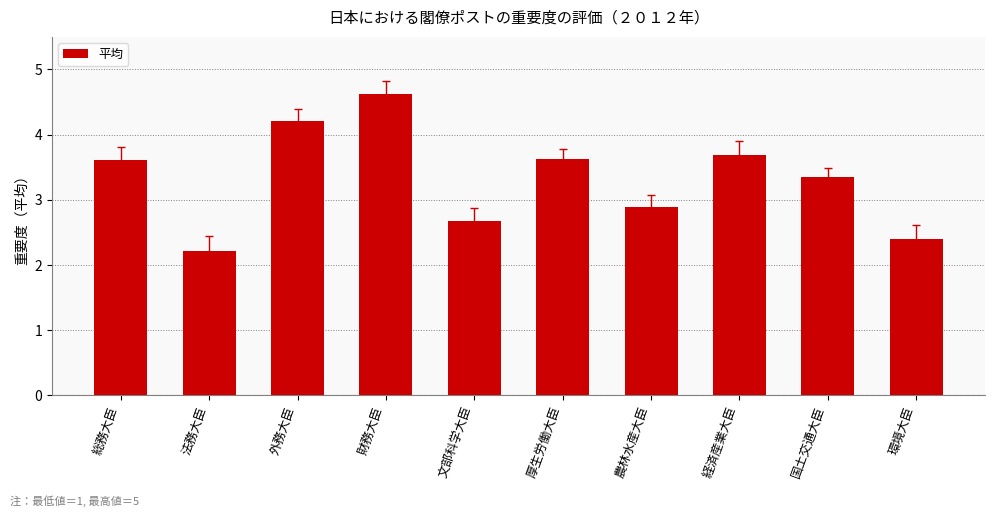

How many bars are there in total?

10